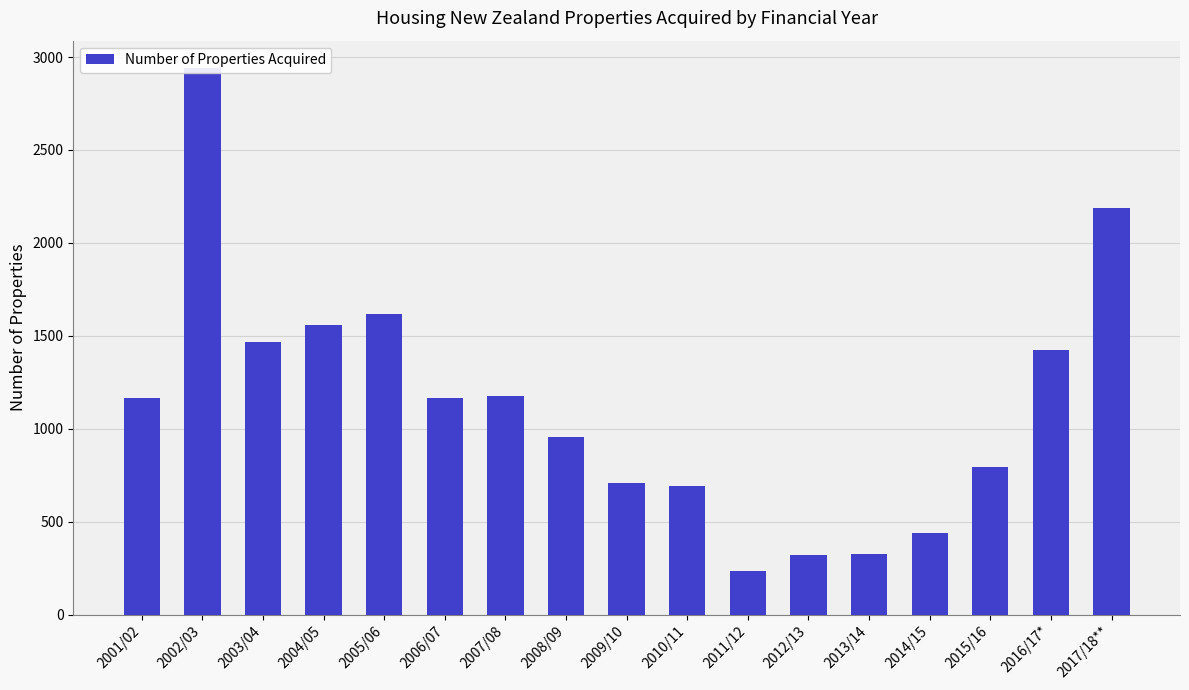

What is the change in value from 2004/05 to 2008/09?

-606